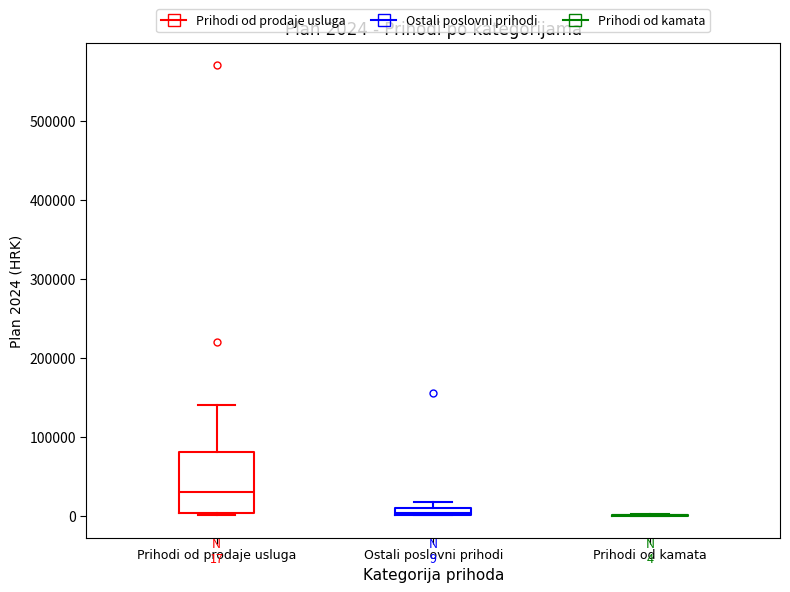

Comparing the boxes themselves (not the whiskers), which one is the tallest?

Prihodi od prodaje usluga